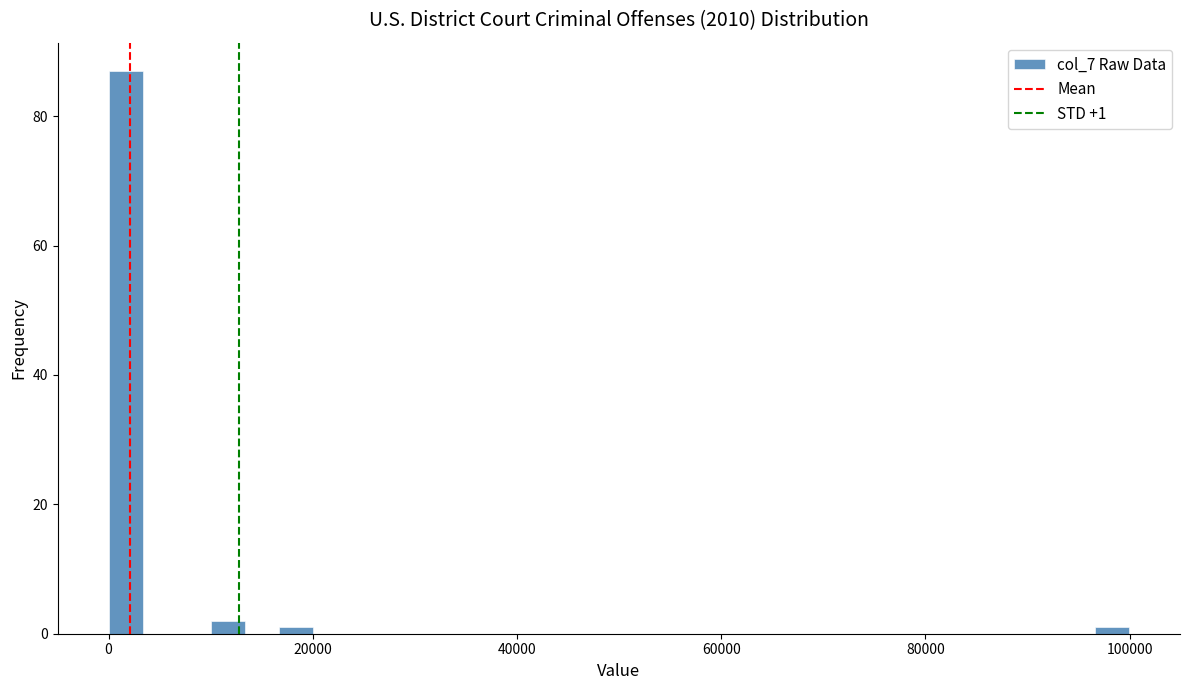

Read against the x-axis, roughly where is the centre of the tallest bar?

2000